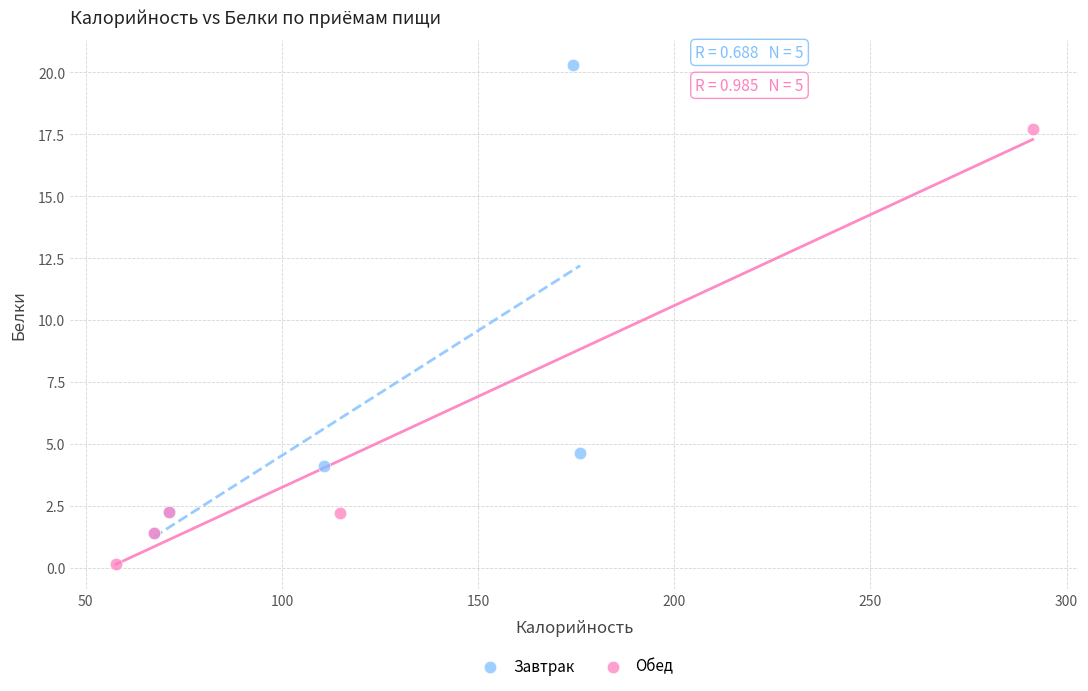

Which series has the largest Y range (max minus min)?

Завтрак